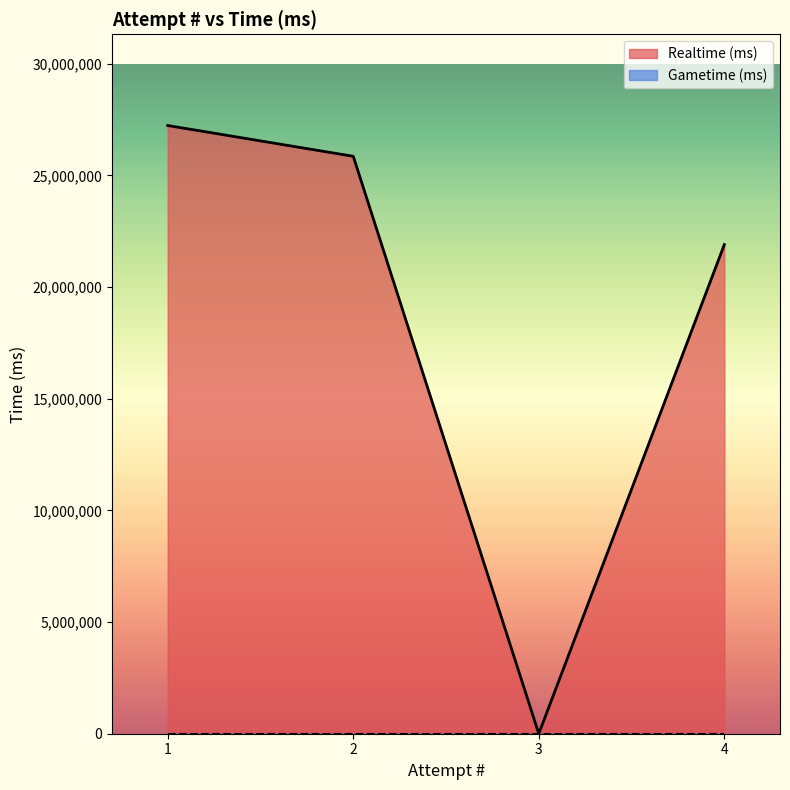

Reading left to right, what are all the values shown in this chart?

1=27229634	2=25851991	3=0	4=21898896